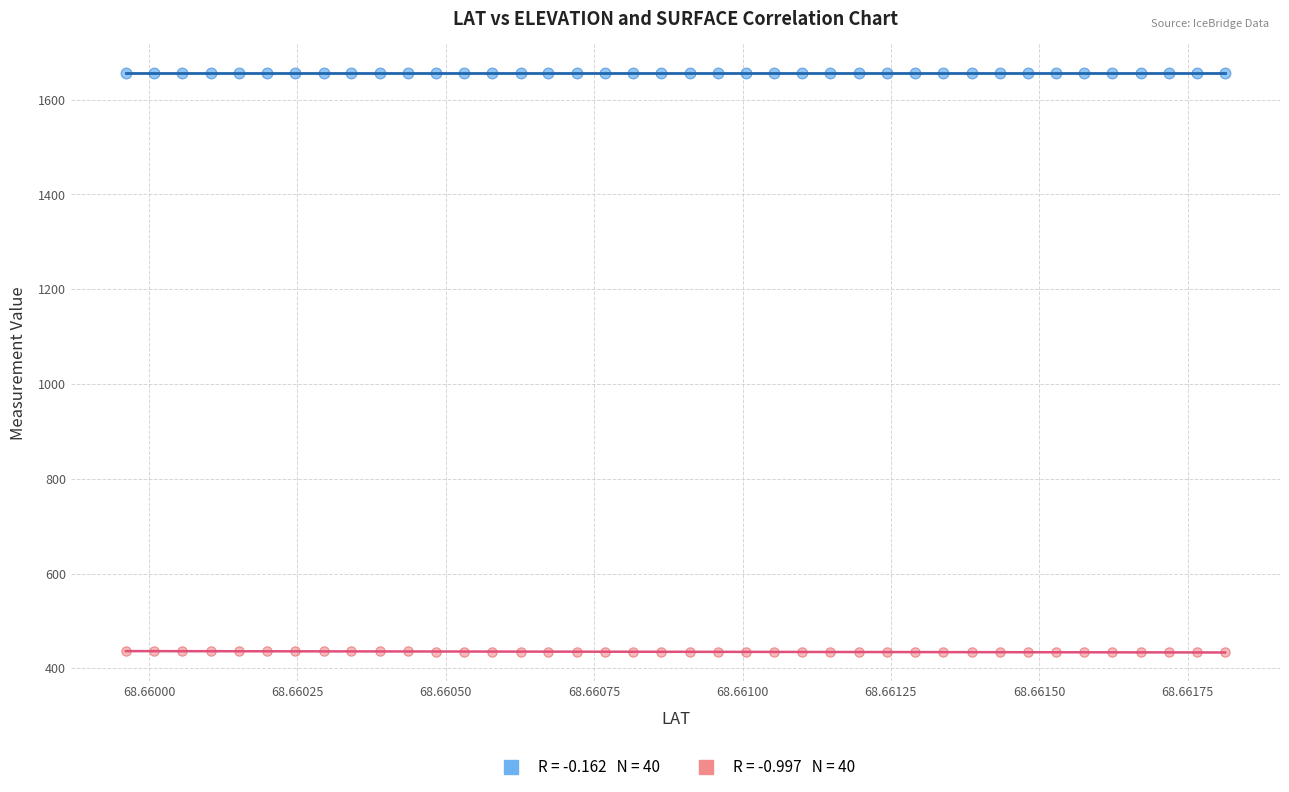

Across all data points, what is the range of Y values (max minus min)?

1222.1